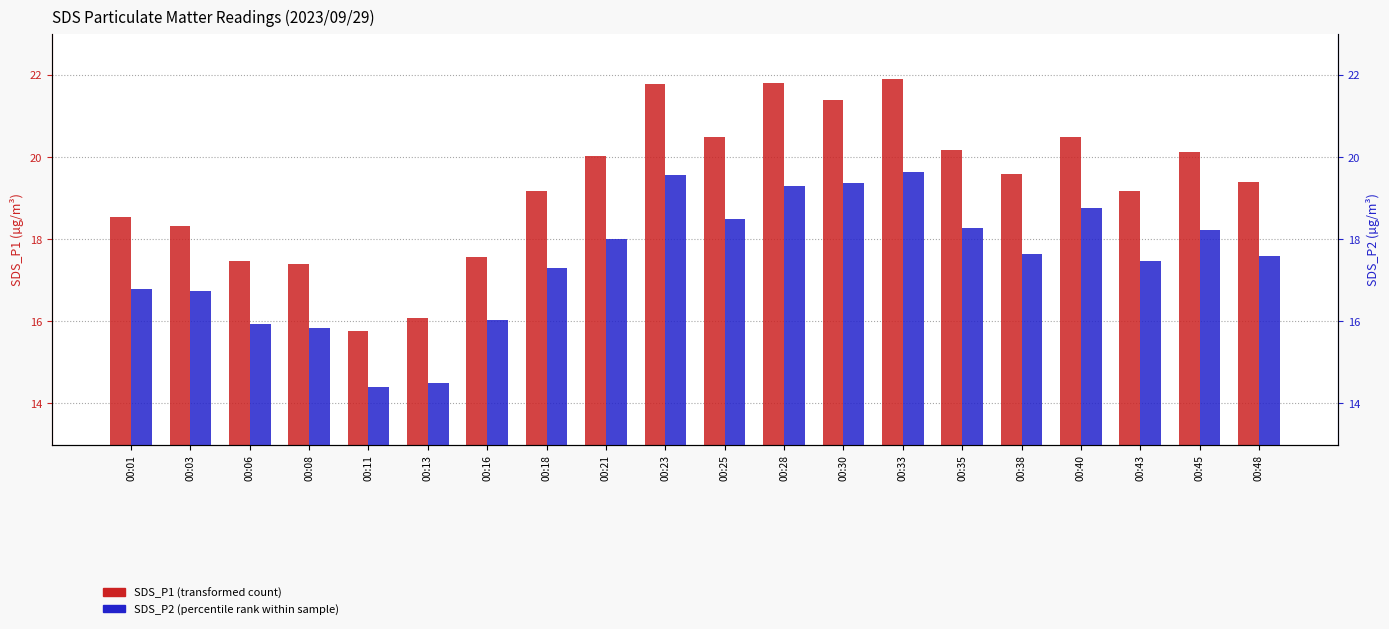

What is the difference between the maximum and minimum values in the SDS_P1 series?

6.1